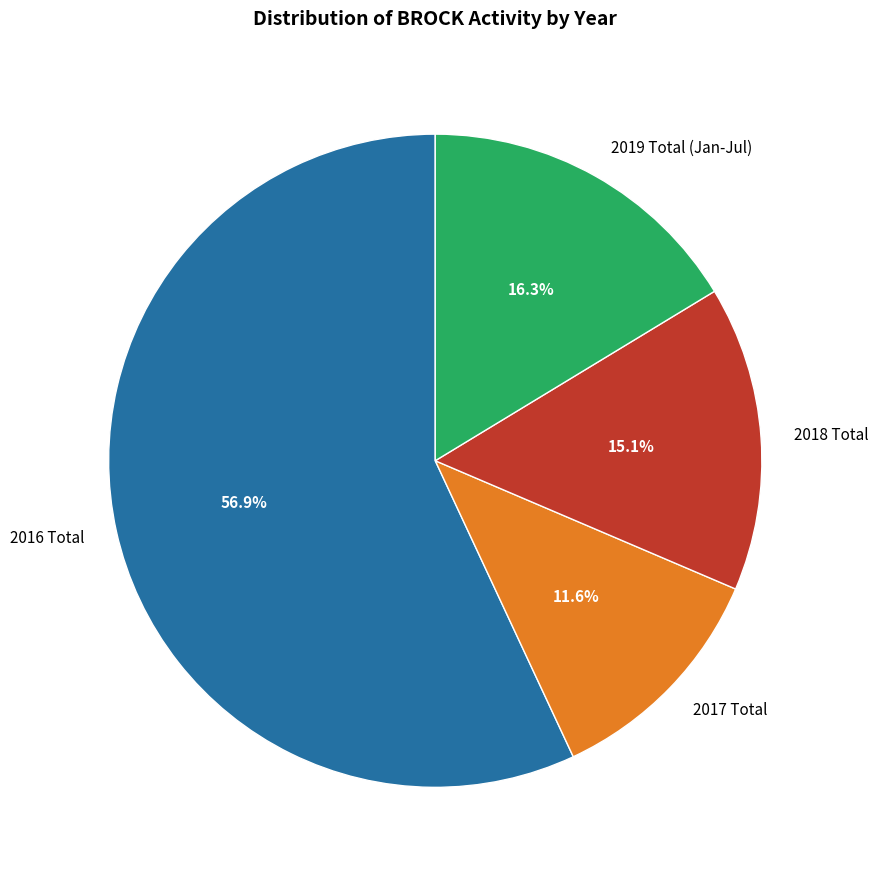

Does any single category account for the majority?

Yes